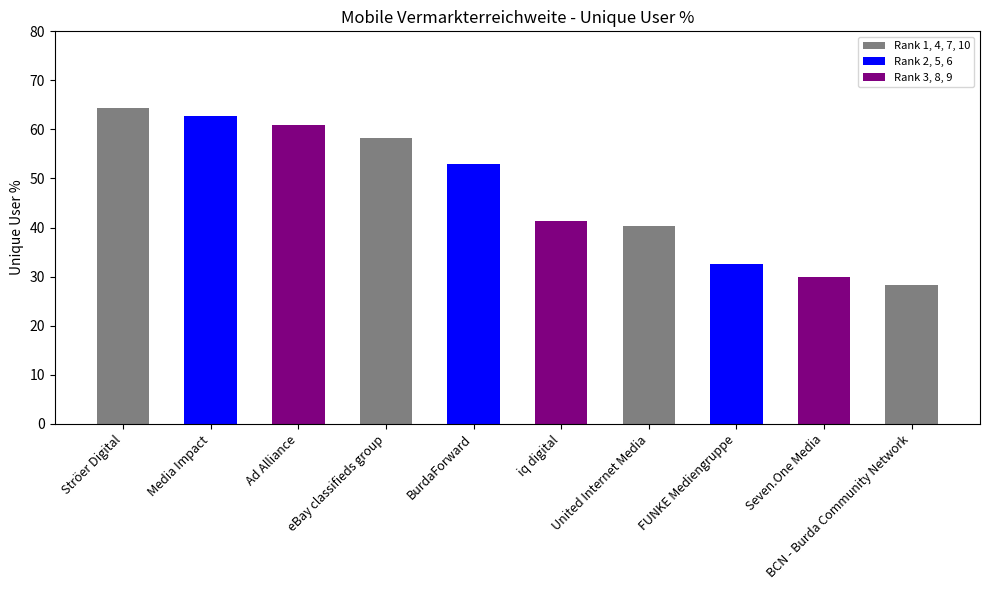

What is the difference between the maximum and minimum values?

36.1